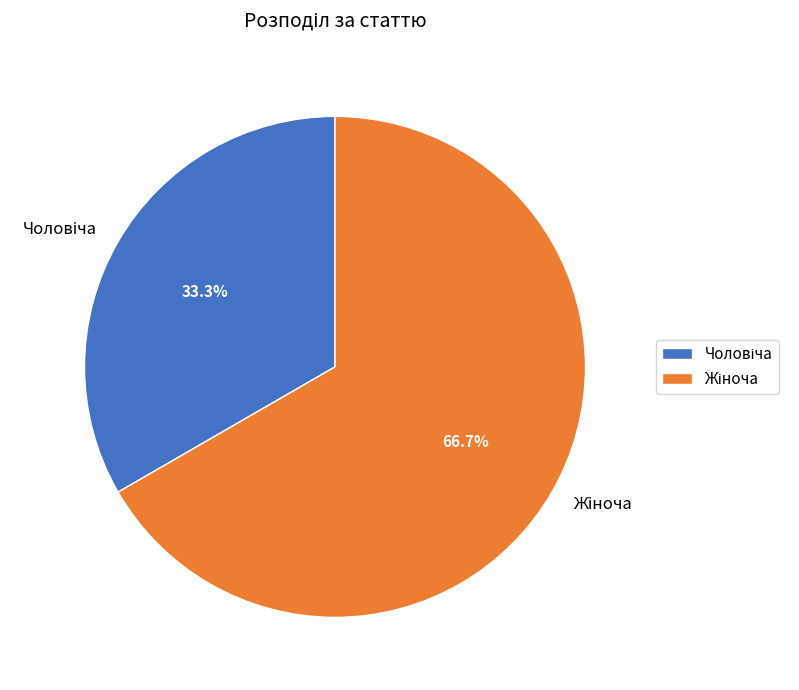

How many slices are in this pie chart?

2